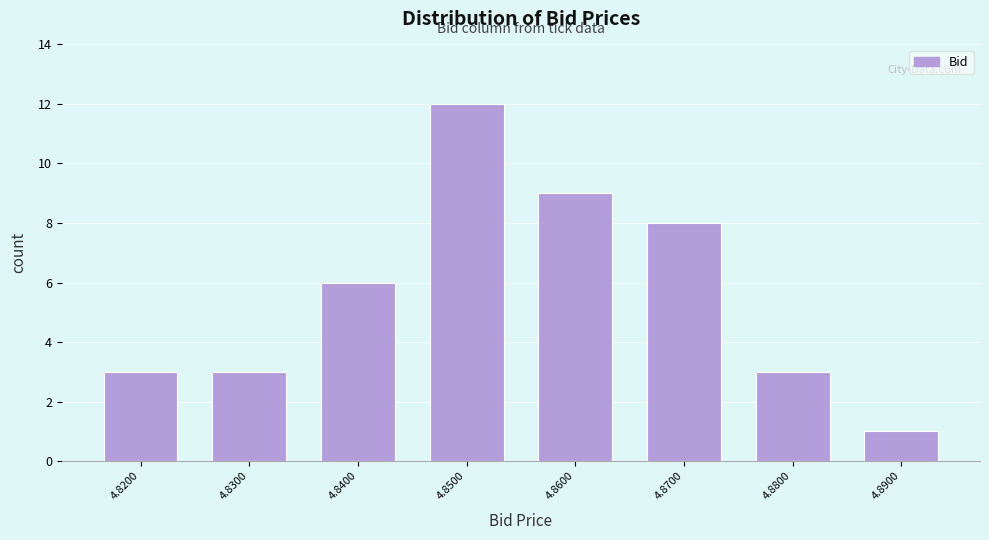

Which range on the x-axis has the tallest bar?

4.845 to 4.855